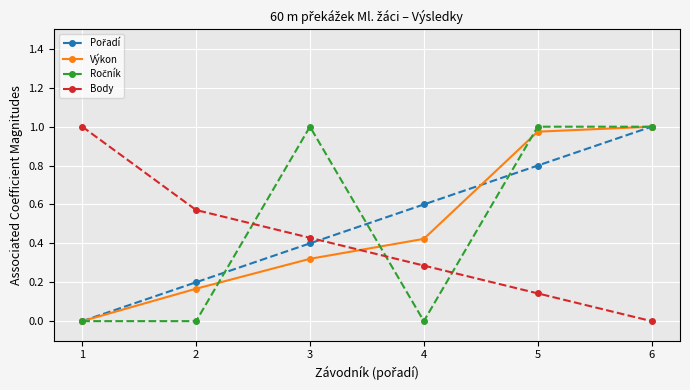

Is it true that Body equals 0.2 at 3?

False